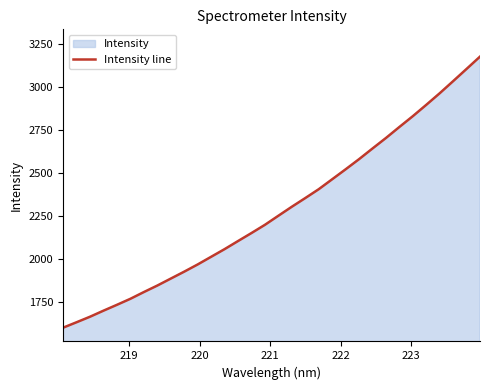

How many data points are less than 2252?

16